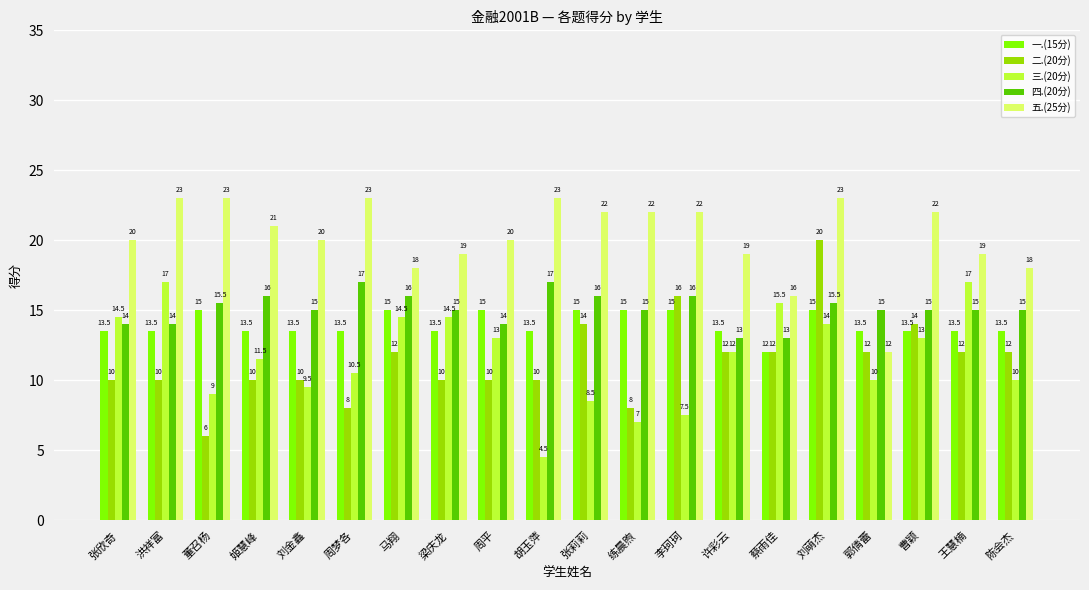

What is the maximum value for 五.(25分)?

23.0